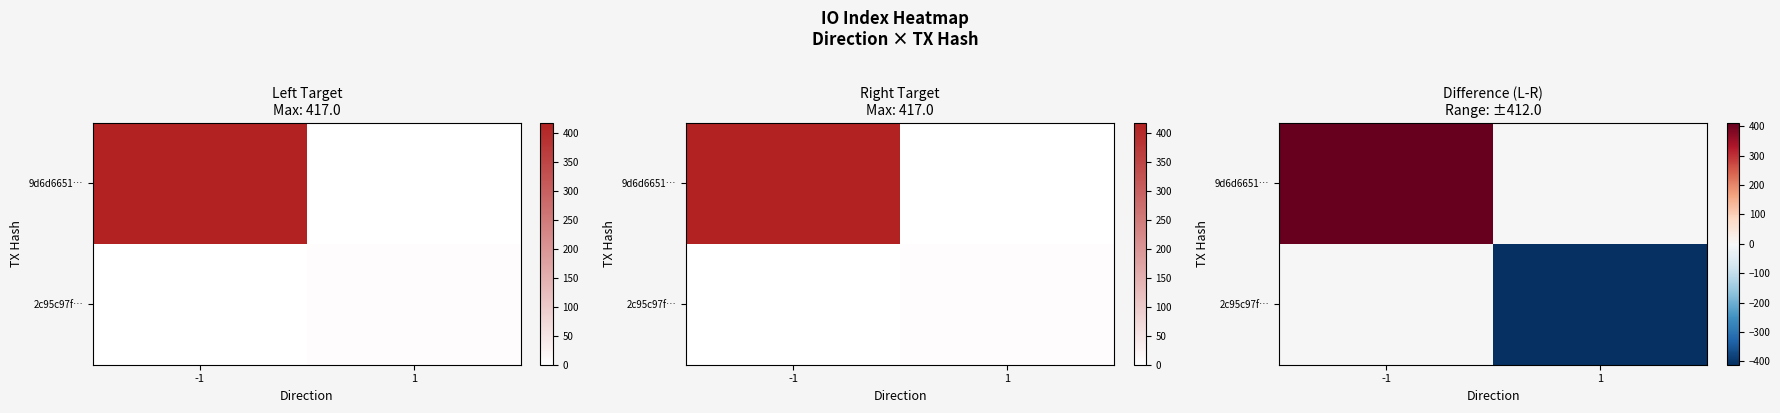

What is the difference between the 2c95c97f… values at -1 and 1?

412